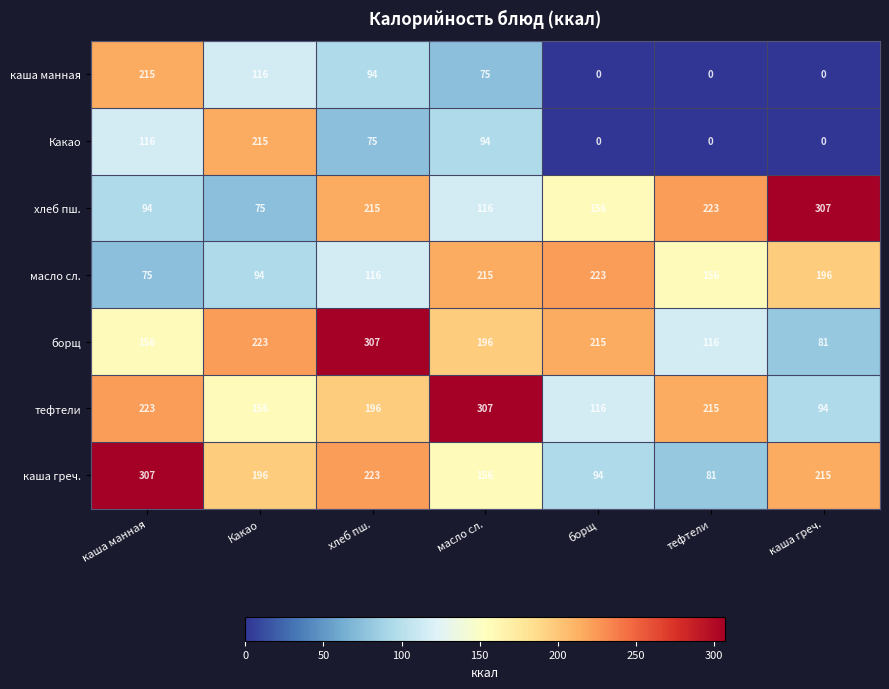

Which series has the widest spread of values?

хлеб пш.